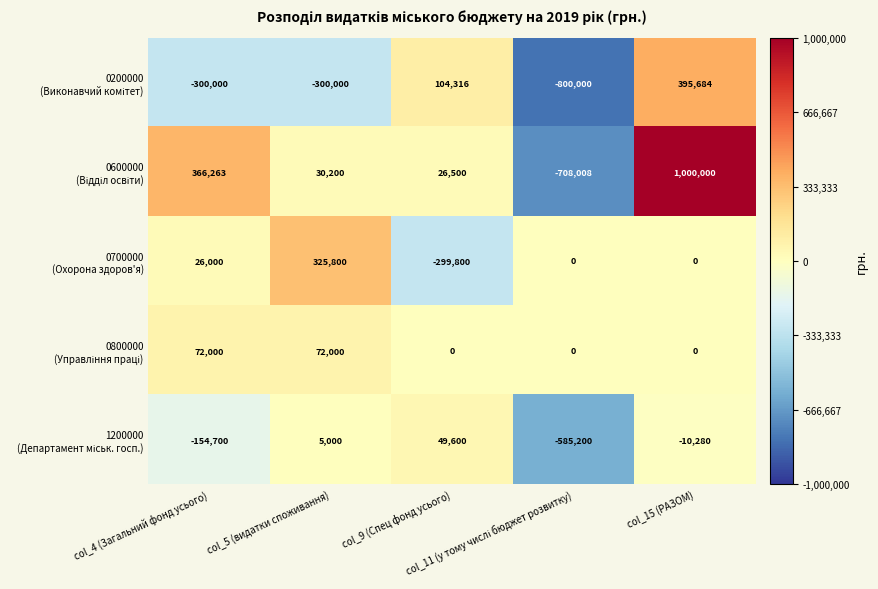

What is the minimum value shown in the chart?

-800000